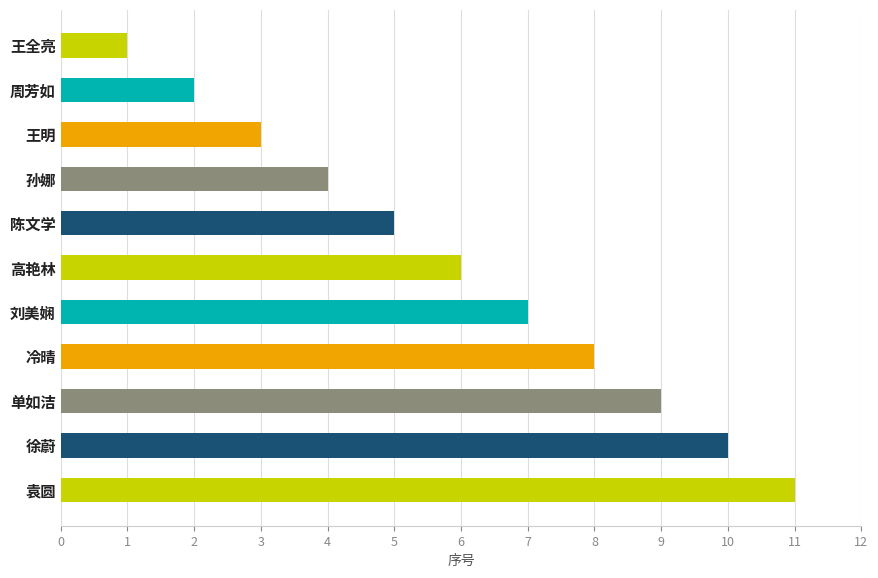

How many bars are there in total?

11